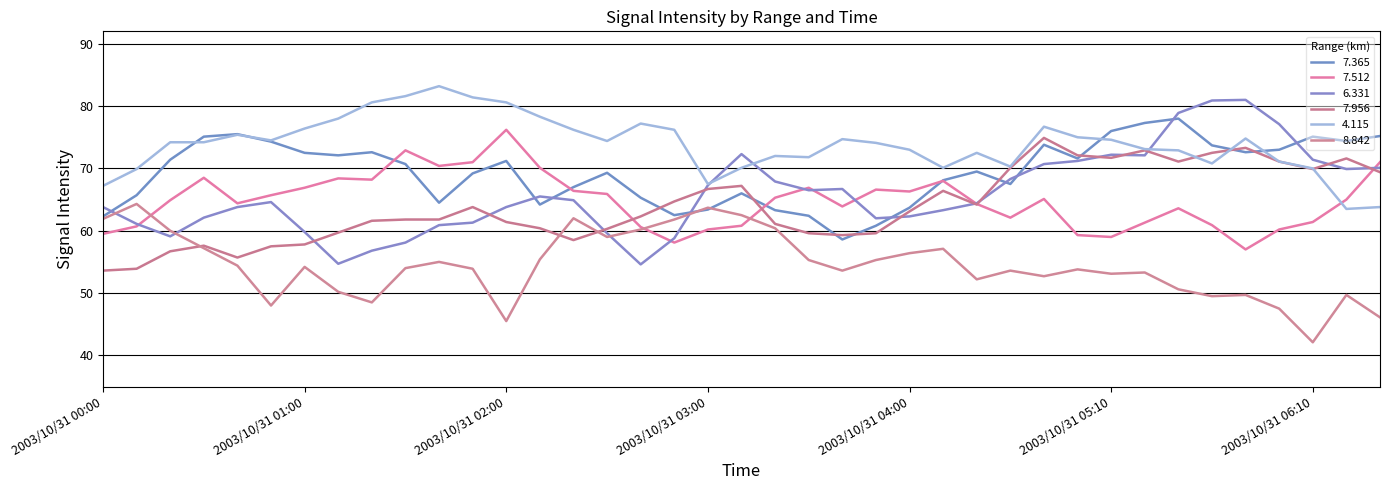

What is the highest value of the 7.956 series?

74.9